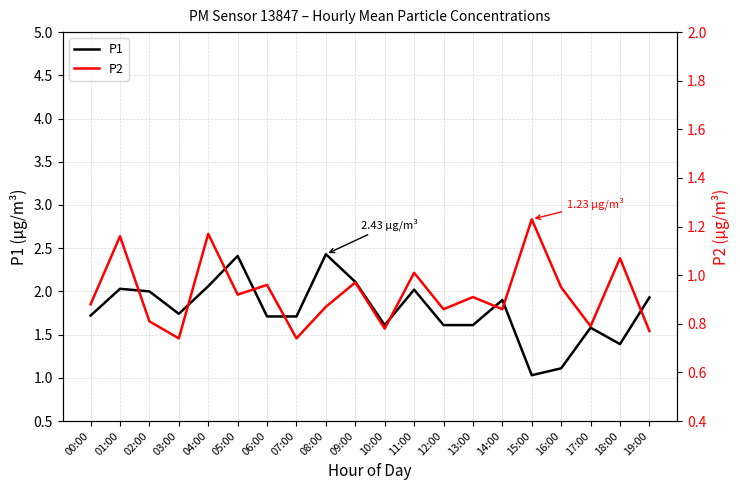

What is the label of the 20th point from the right?

00:00